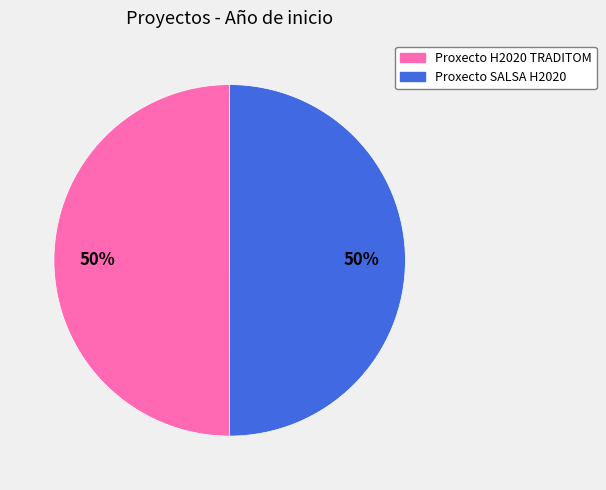

Approximately how many times larger is the value at Proxecto H2020 TRADITOM compared to Proxecto SALSA H2020?

1.0